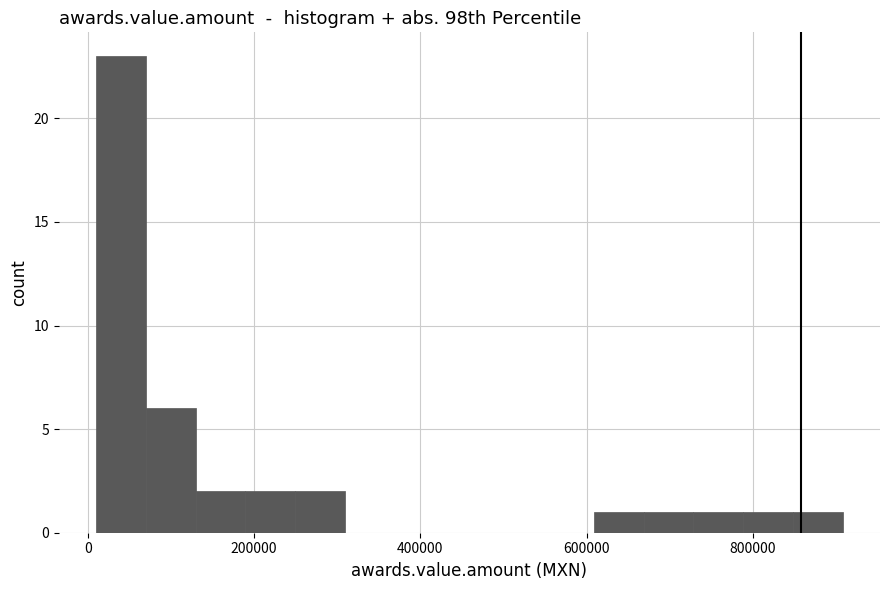

Around what value on the x-axis is the tallest bar? Give the approximate position of its centre, as read against the axis.

40000